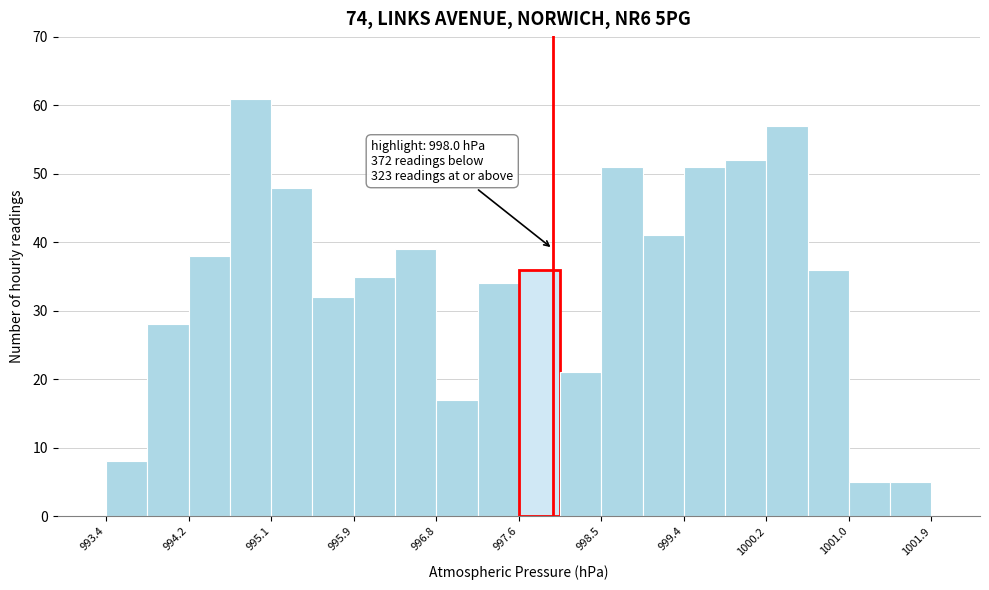

Over which range of the x-axis is the bar tallest?

994.7 to 995.1